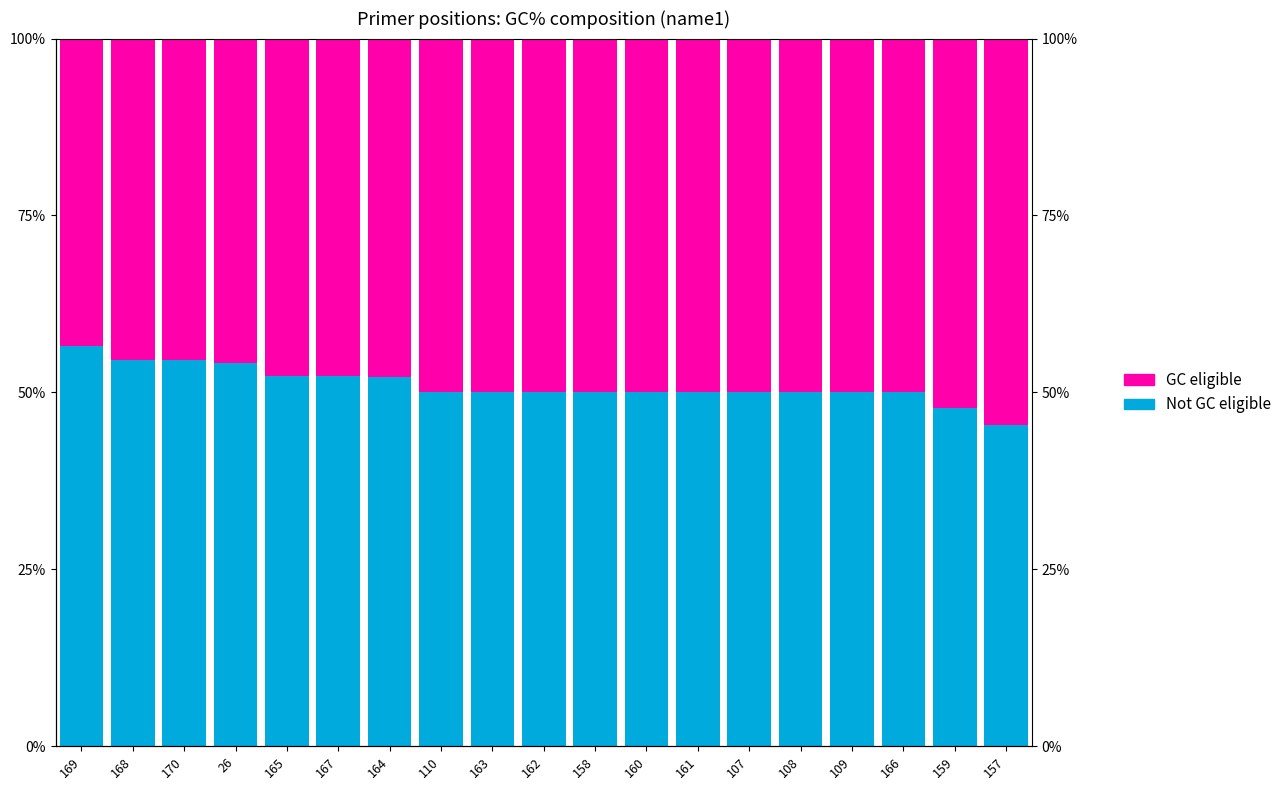

At how many categories does at least one series exceed 50?

9